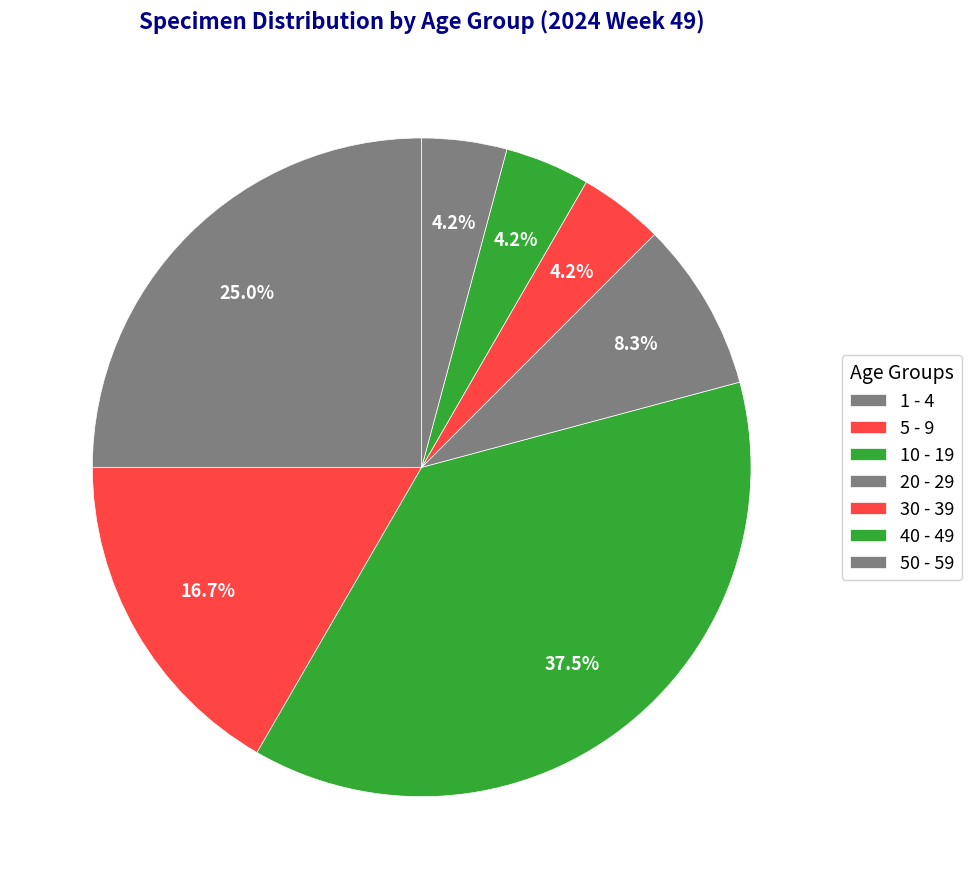

Which category has the biggest portion of the pie?

10 - 19